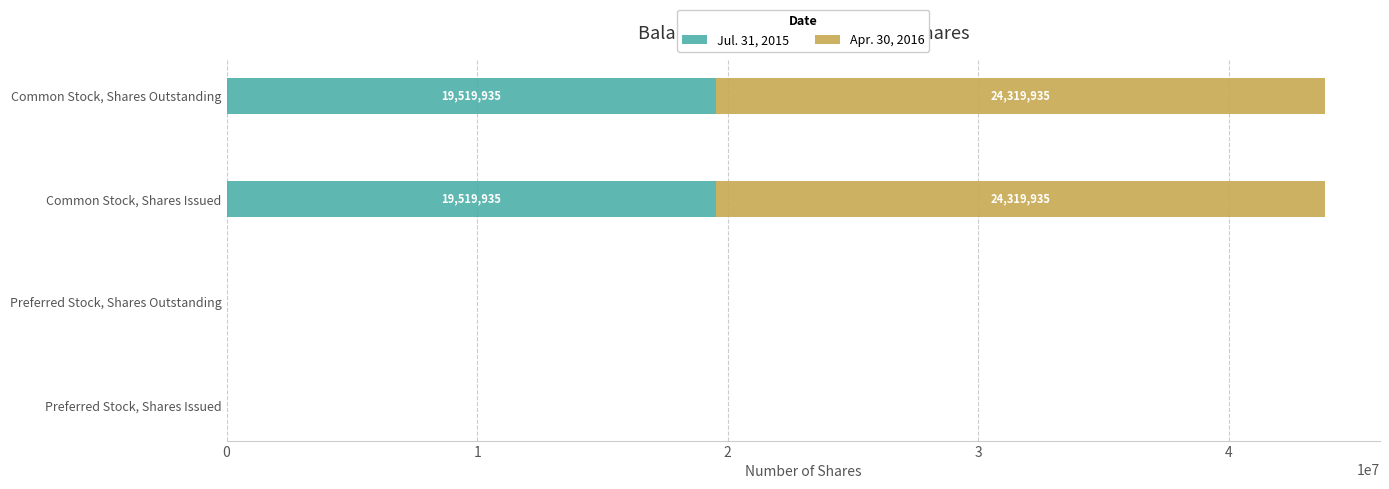

What is the sum of the Jul. 31, 2015 values at Common Stock, Shares Issued and Preferred Stock, Shares Outstanding?

19519935